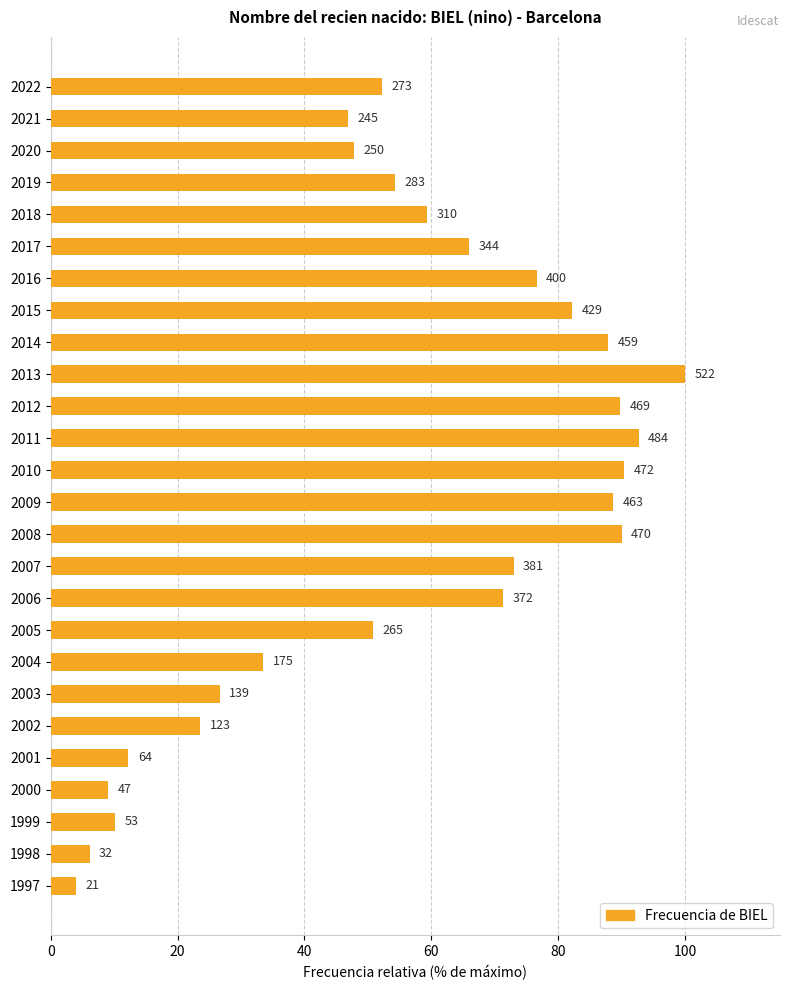

Are the bars horizontal?

Yes